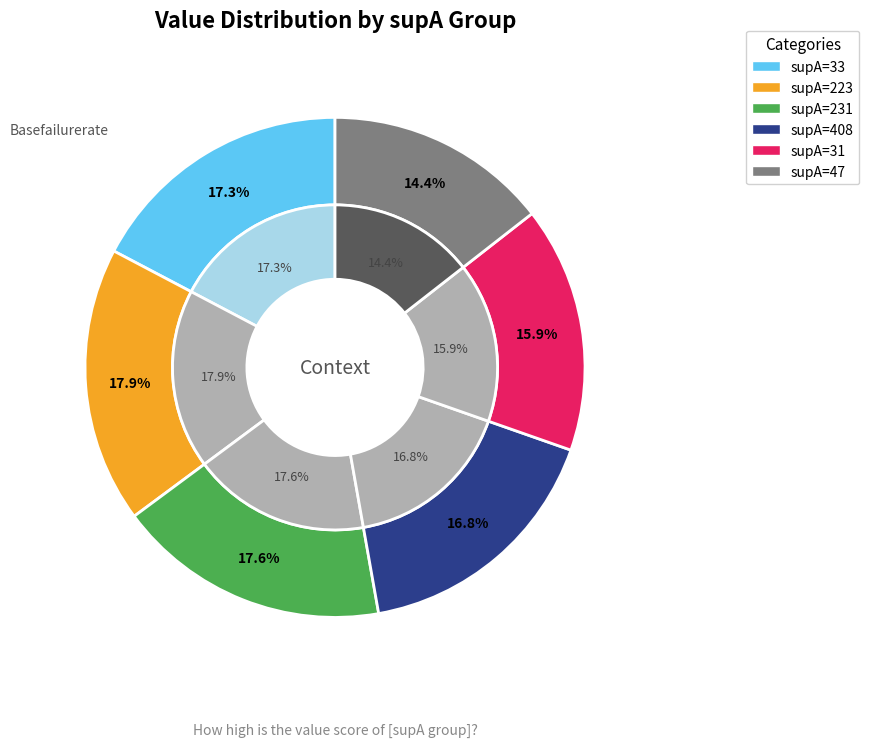

Rank the categories by value from lowest to highest.

supA=47, supA=31, supA=408, supA=33, supA=231, supA=223